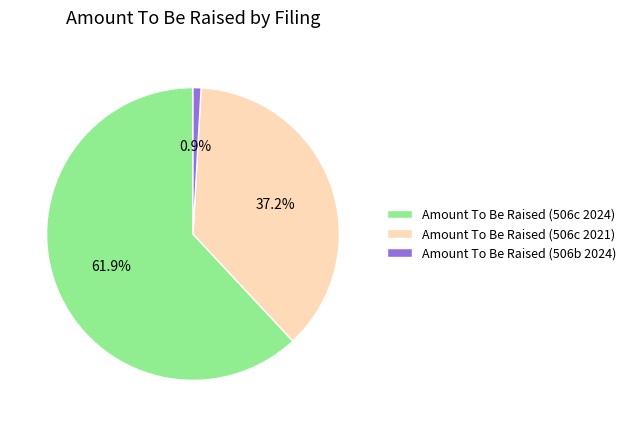

What percentage is NOT represented by Amount To Be Raised (506b 2024)?

99.1%